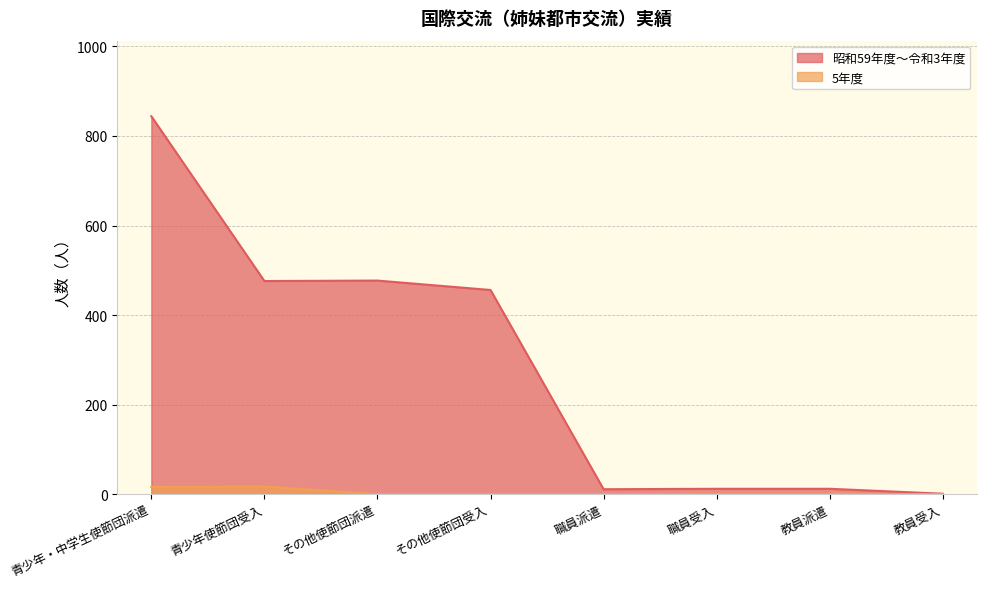

Which series has the widest spread of values?

昭和59年度～令和3年度